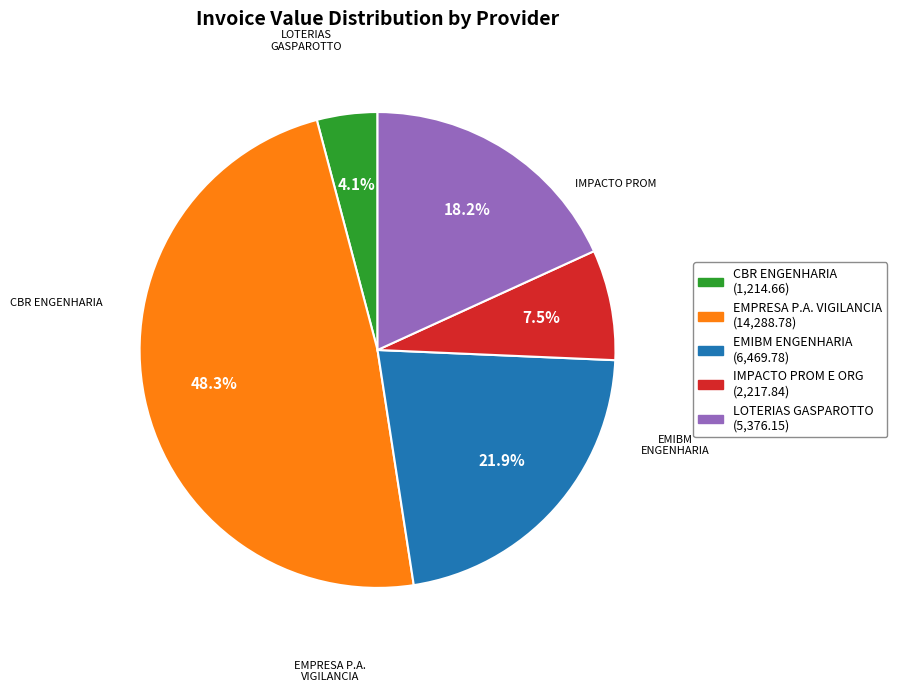

Is there any slice that represents more than half of the pie?

No